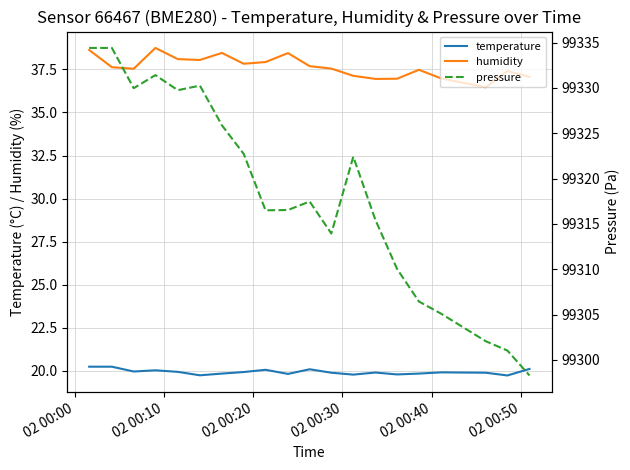

True or false: temperature and humidity cross at least once.

False